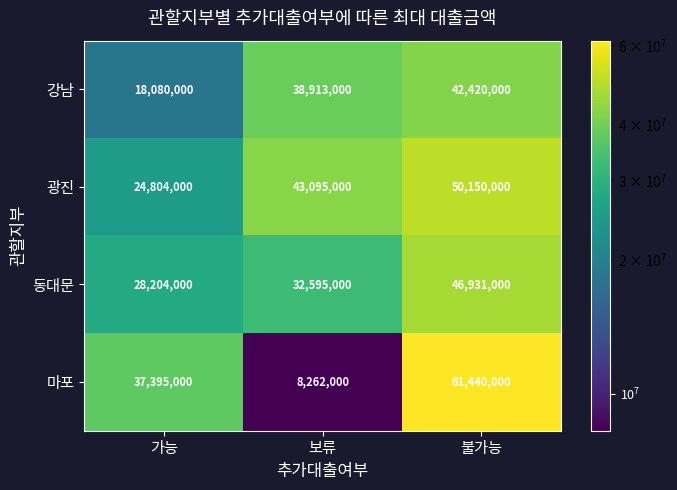

What is the difference between the maximum and minimum values in the 강남 series?

24340000